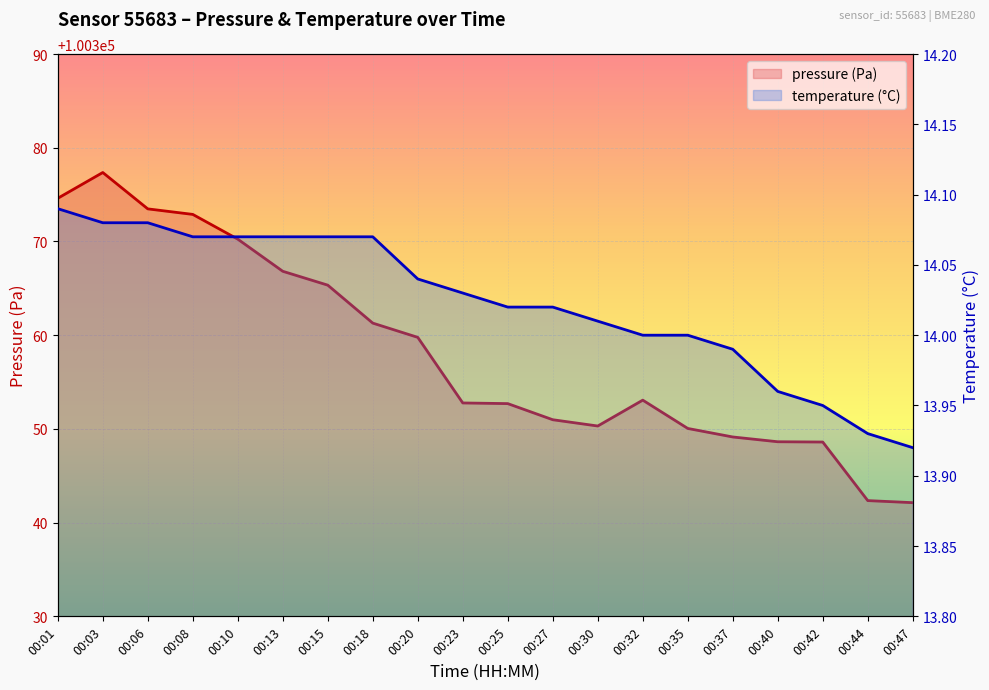

At which label does temperature first exceed 14?

00:01